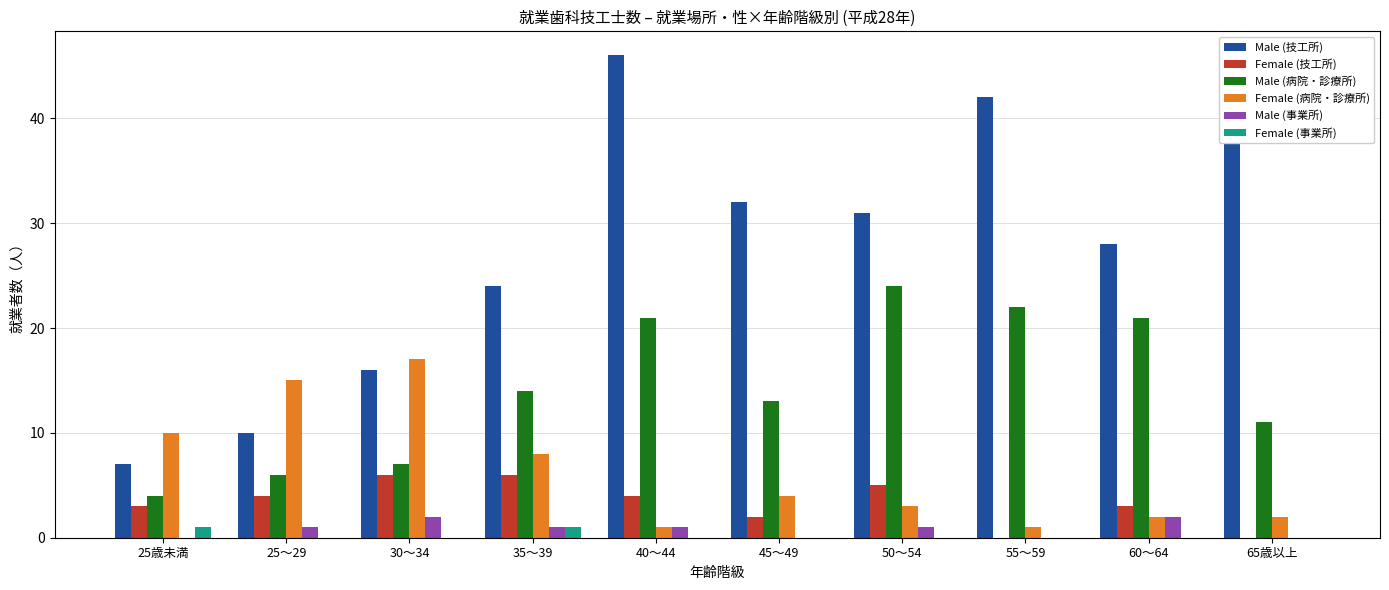

What is the sum of the Female (技工所) values at 50～54 and 65歳以上?

5